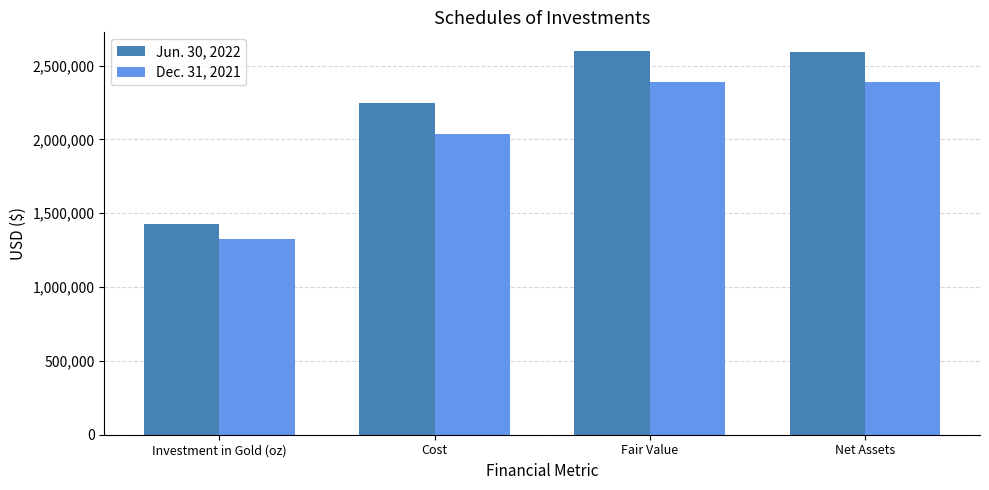

What is the value of the Jun. 30, 2022 bar at the 4th from the left?

2595588